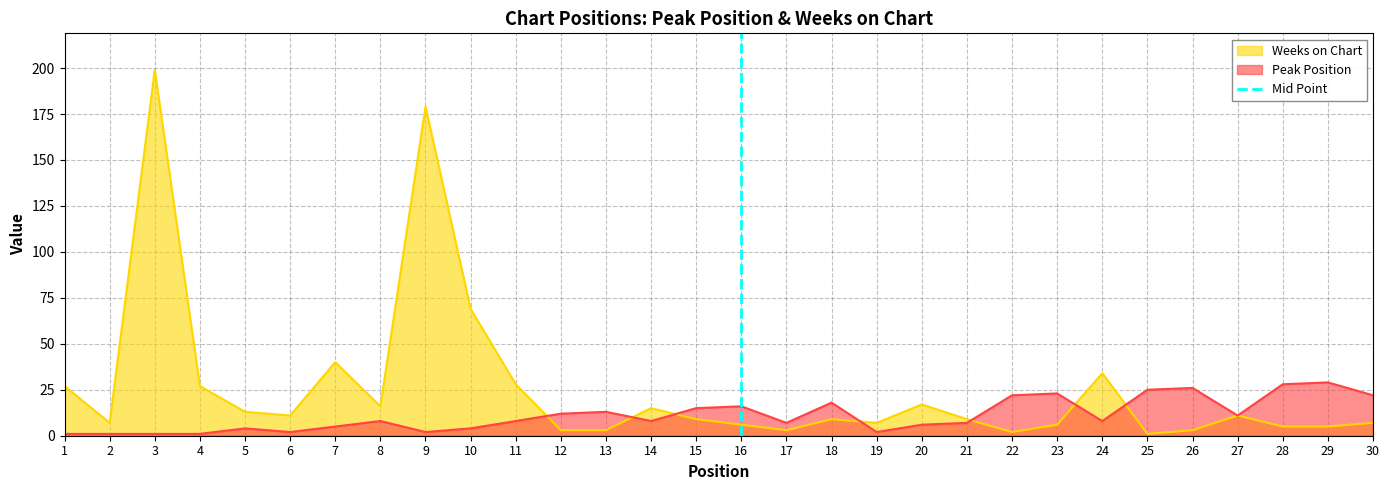

The Weeks on Chart series shows 19 at 24. True or false?

False